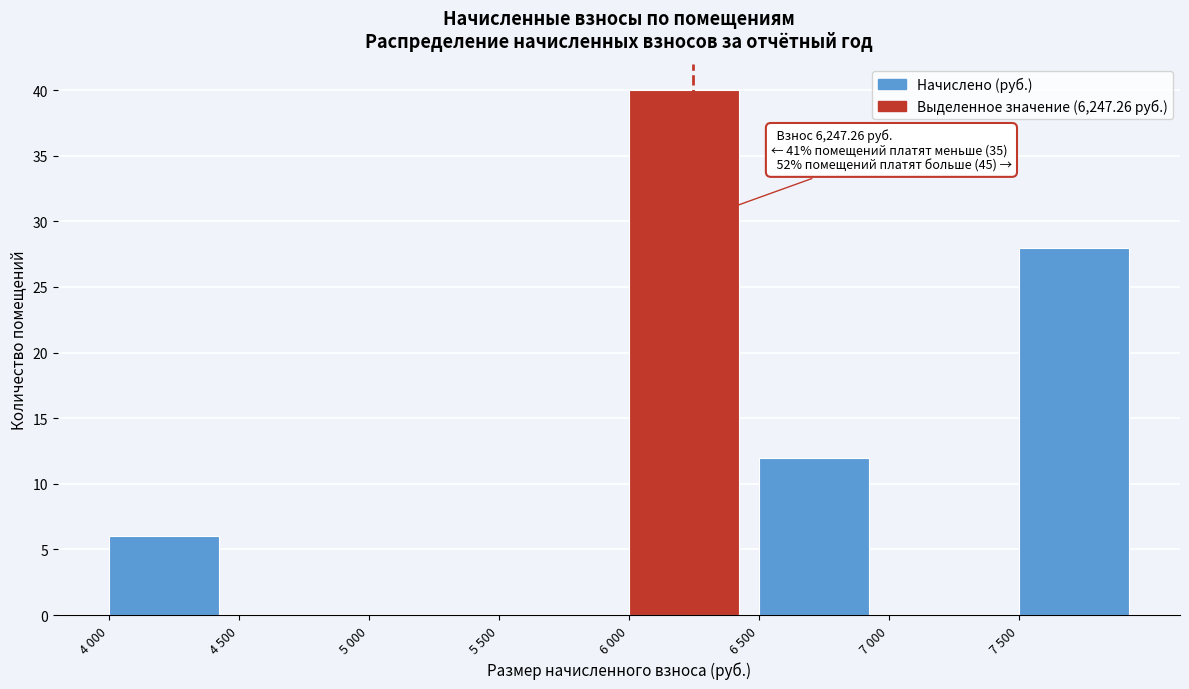

Reading left to right, list all the values displayed in this chart.

4 000=6	4 500=0	5 000=0	5 500=0	6 000=40	6 500=12	7 000=0	7 500=28